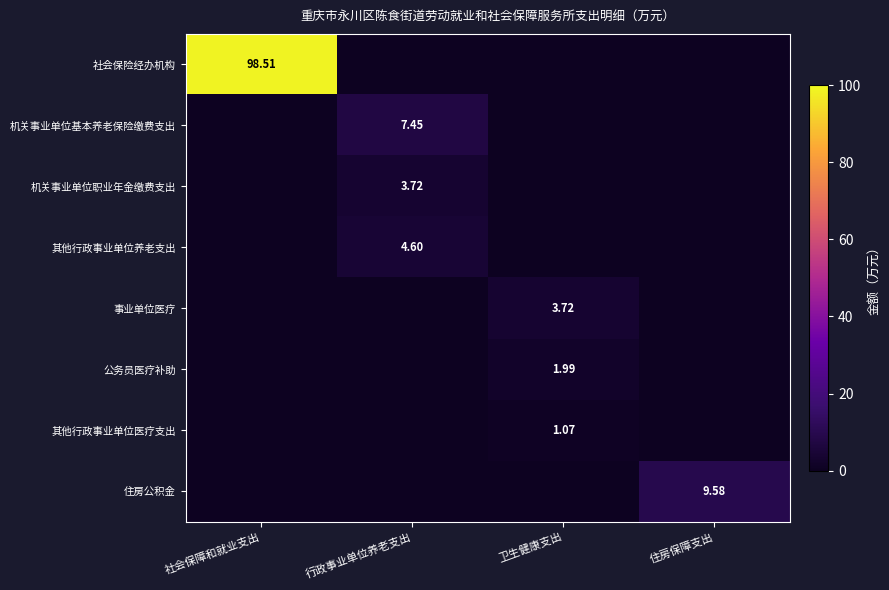

Is the value of 机关事业单位职业年金缴费支出 at 卫生健康支出 greater than the value of 社会保险经办机构 at 社会保障和就业支出?

No